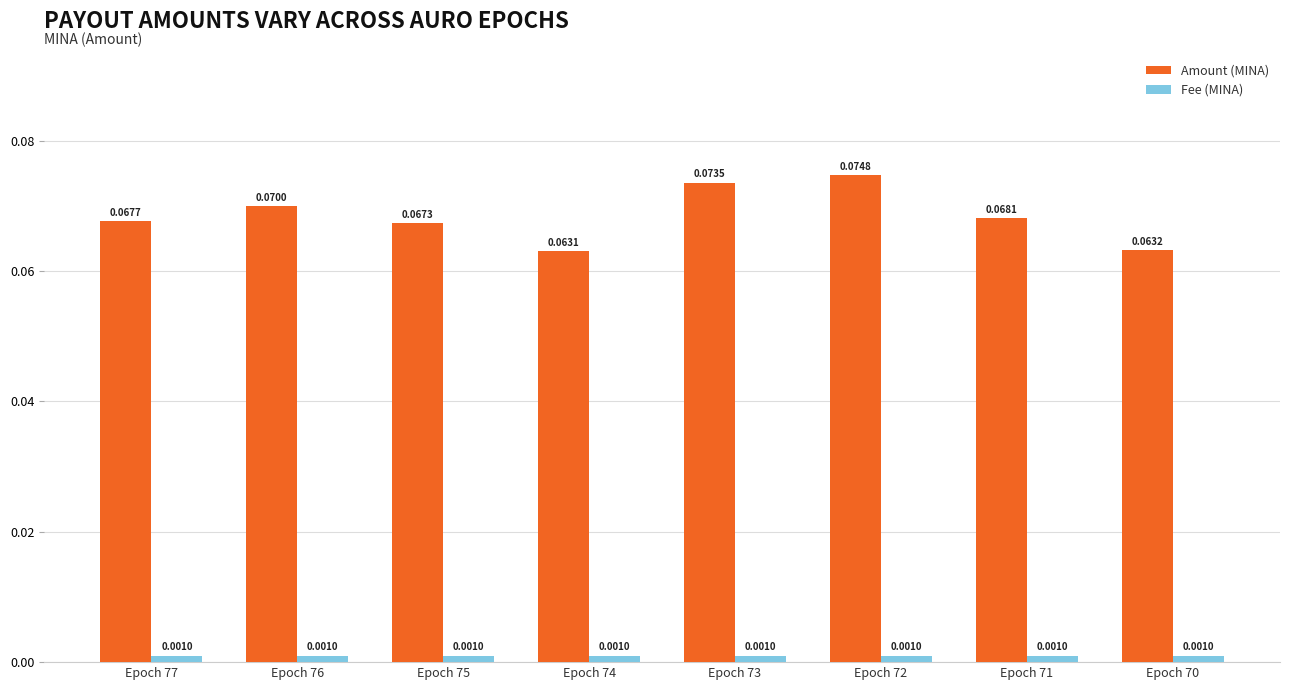

Which series has the largest total across all categories?

Amount (MINA)